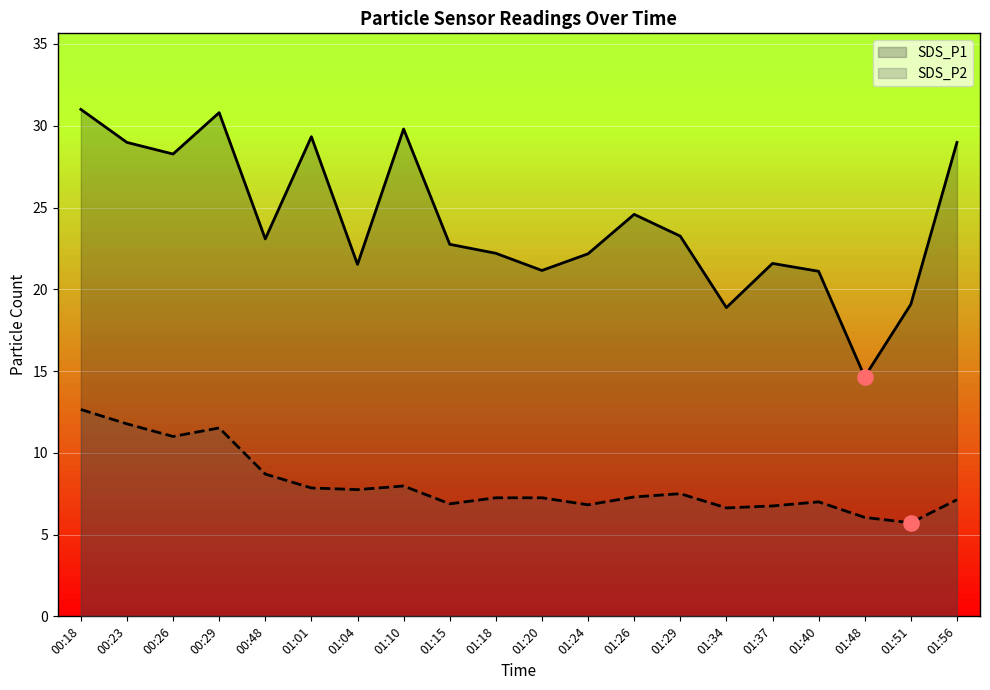

What are all the series names shown in the legend?

SDS_P1, SDS_P2